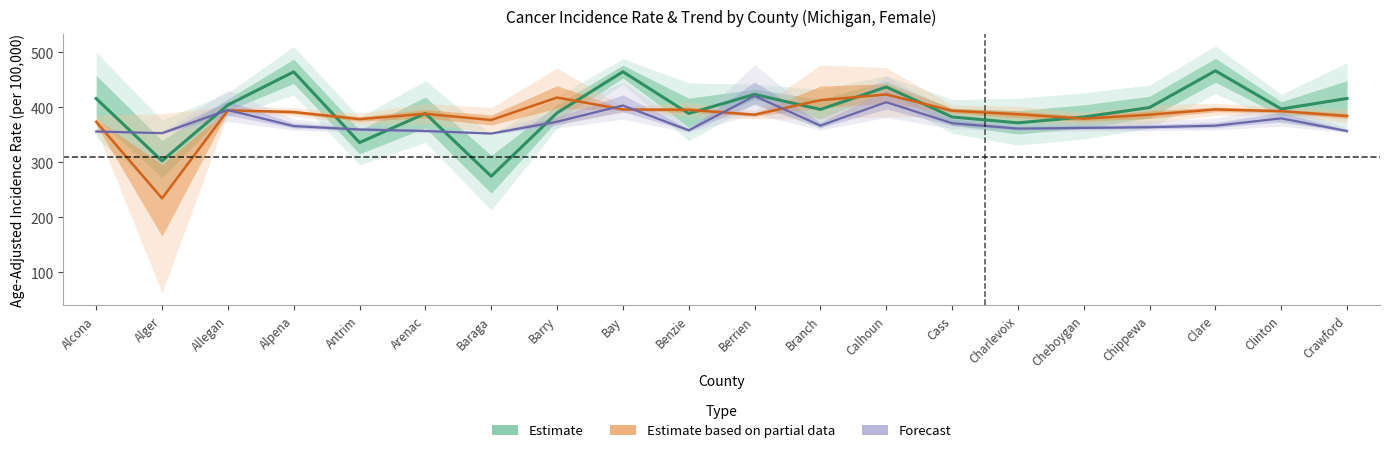

What is the difference between the Estimate values at Berrien and Branch?

27.4